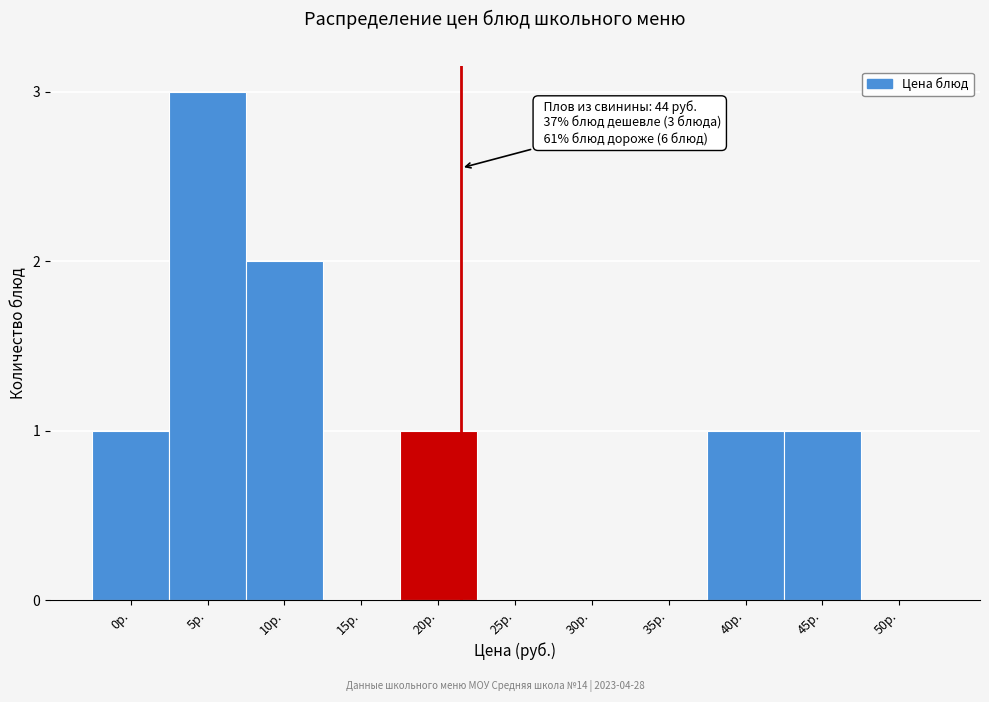

Reading left to right, extract all data points from this chart.

0р.=1	5р.=3	10р.=2	15р.=0	20р.=1	25р.=0	30р.=0	35р.=0	40р.=1	45р.=1	50р.=0